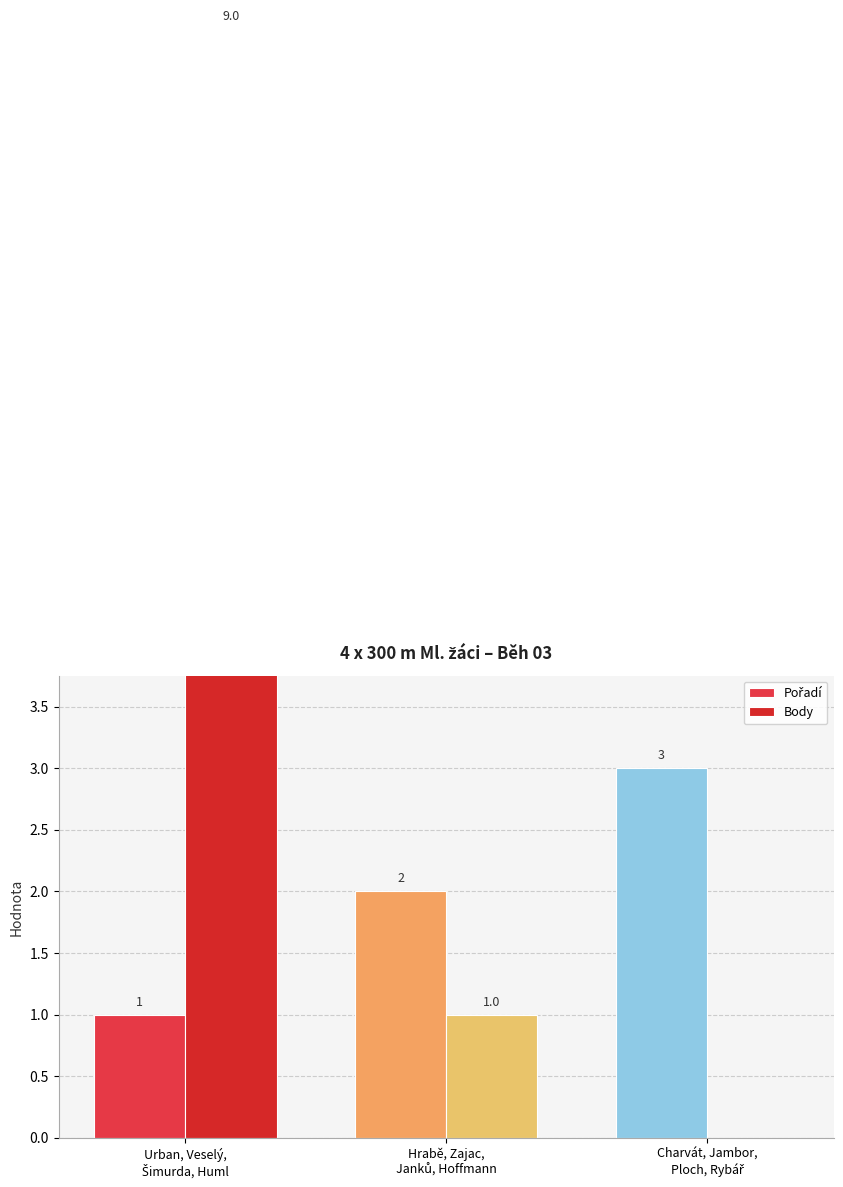

Is the value of Pořadí at Charvát, Jambor,
Ploch, Rybář greater than the value of Body at Urban, Veselý,
Šimurda, Huml?

No